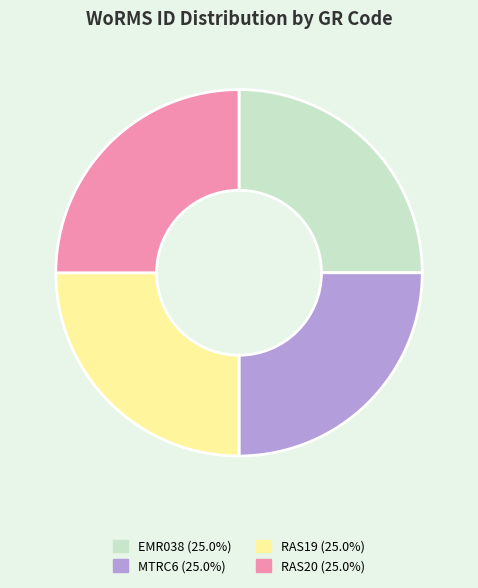

Is there a majority slice in this chart?

No